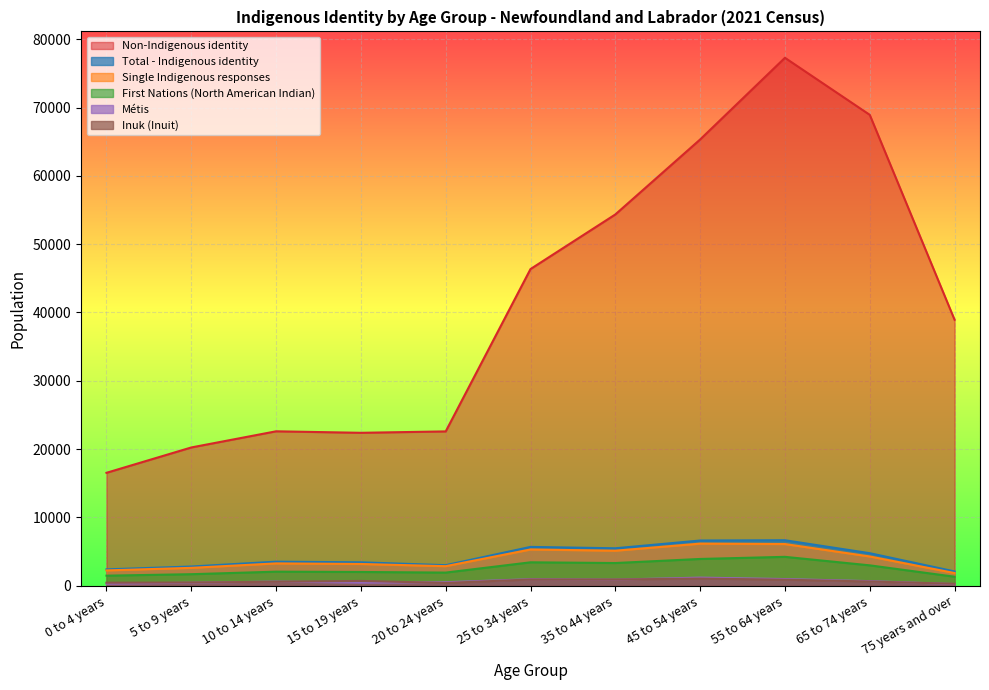

What is the maximum value shown in the chart?

77280